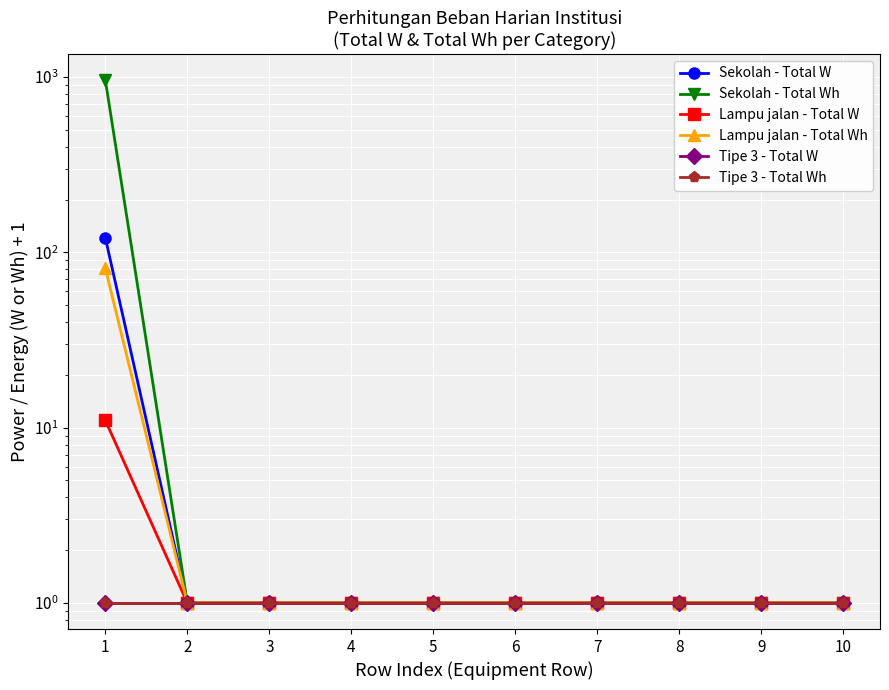

True or false: Sekolah - Total Wh and Tipe 3 - Total Wh cross at least once.

False